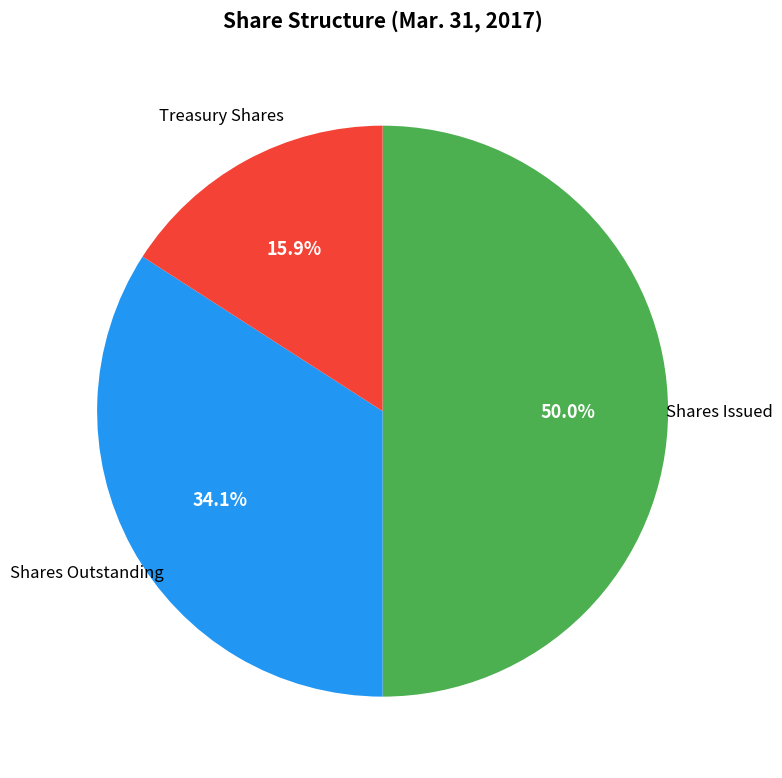

Does Shares Outstanding represent more than half of the total?

No